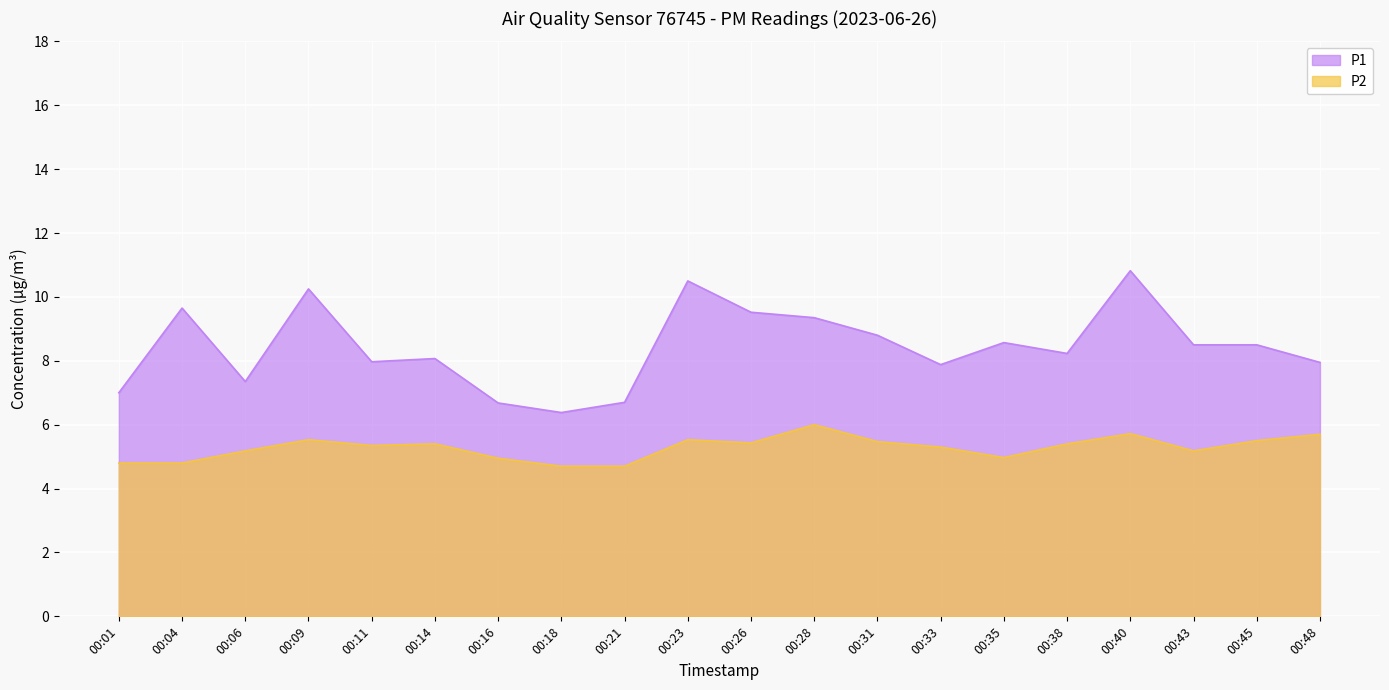

What is the difference between the highest and lowest values at 00:35?

3.6